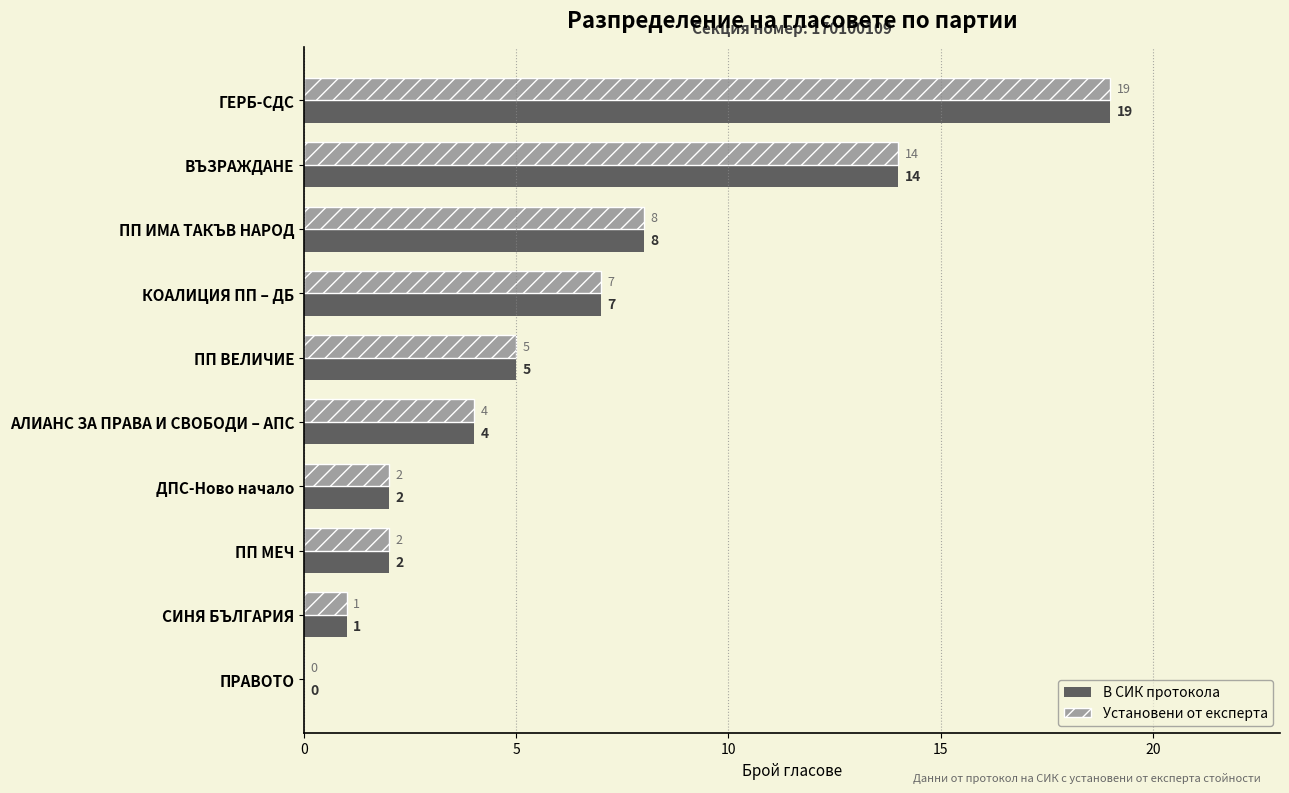

What is the sum of the В СИК протокола values at ПП ВЕЛИЧИЕ and ПРАВОТО?

5